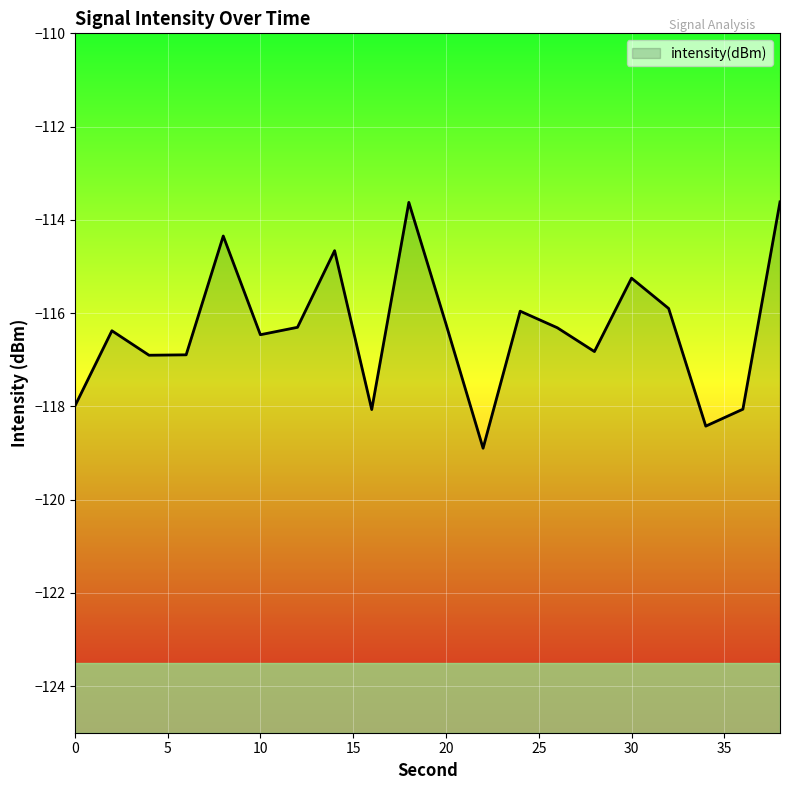

How many values exceed -116?

7